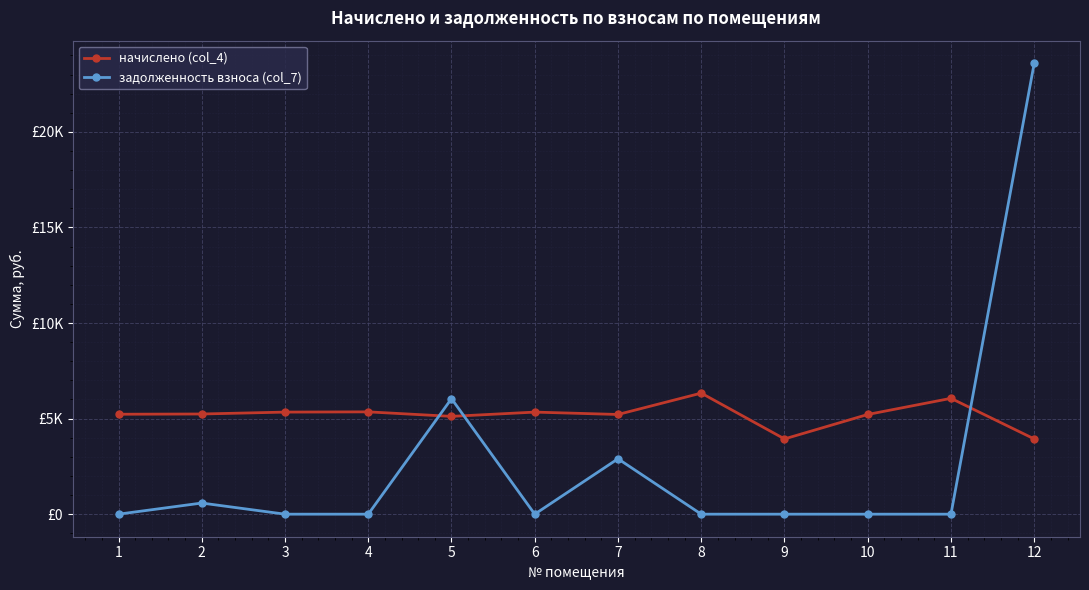

Which series has the widest spread of values?

задолженность взноса (col_7)